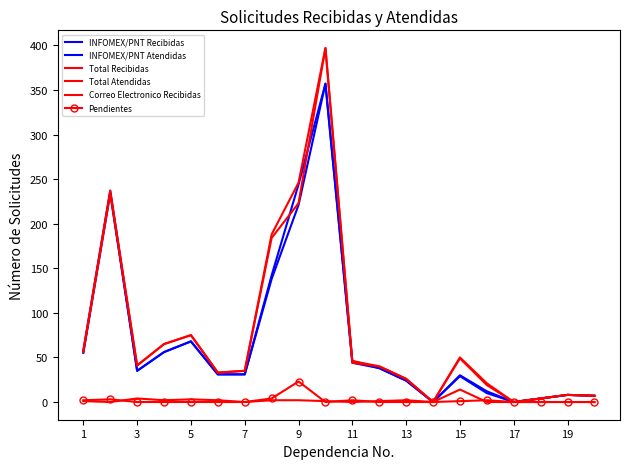

What is the average value of the INFOMEX/PNT Recibidas series?

71